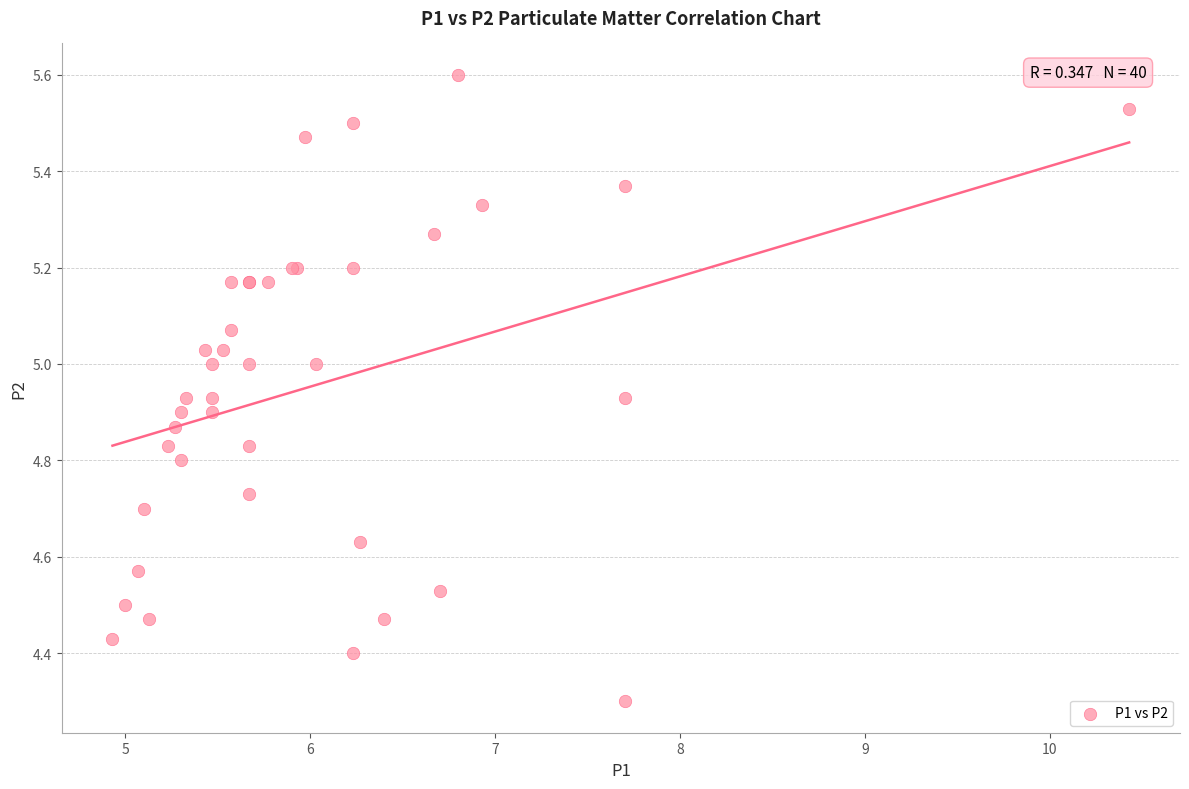

What Y value in the scatter plot is closest to 4?

4.3